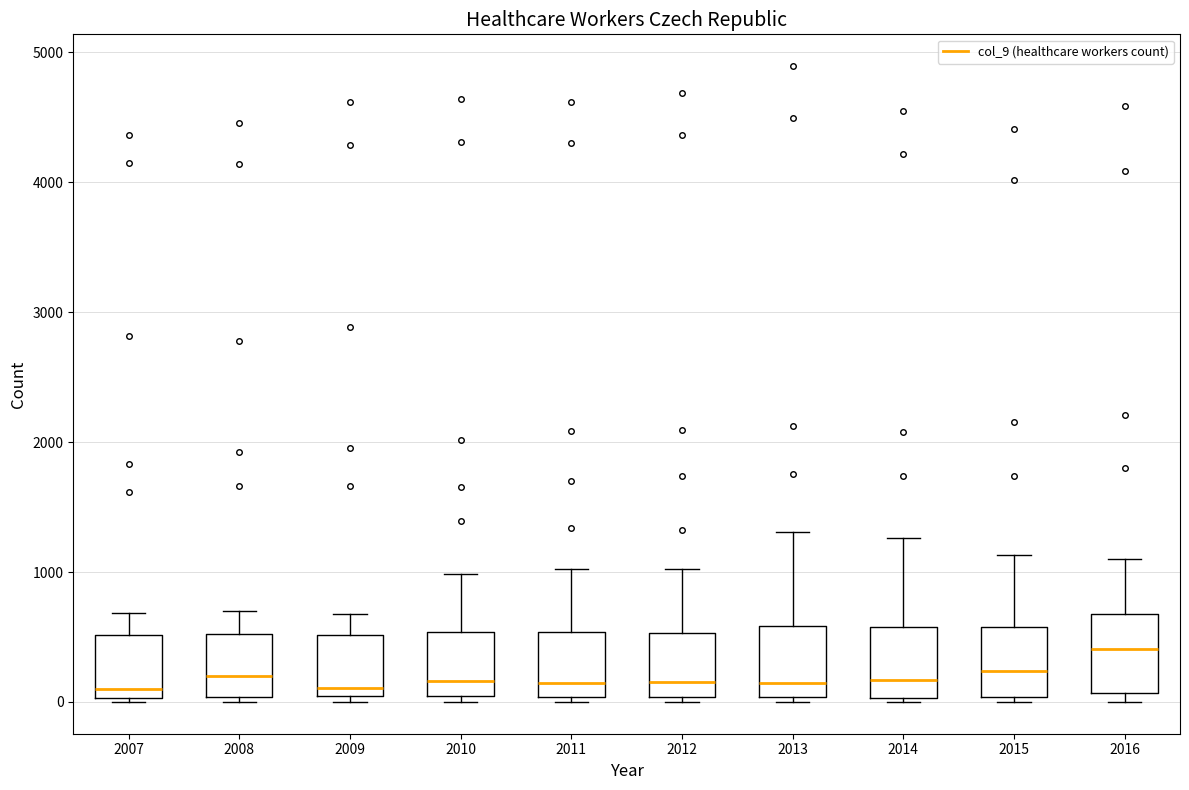

Where does the median line of the box at x = 2013 sit on the y-axis? The values are not printed on the chart, so give them approximately, as read against the axis.

100